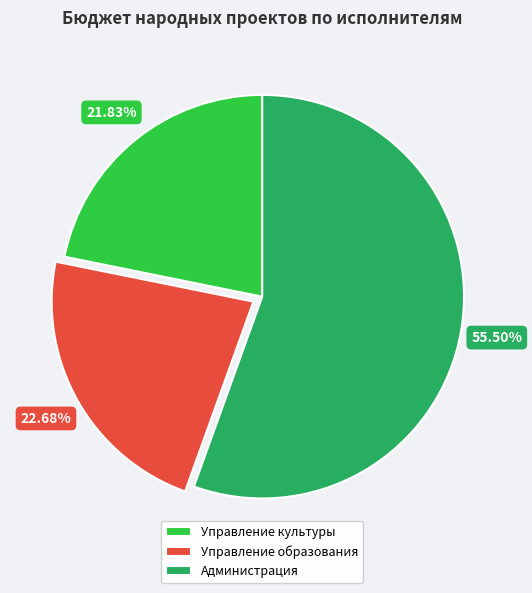

Which slice represents more than half of the pie?

Администрация